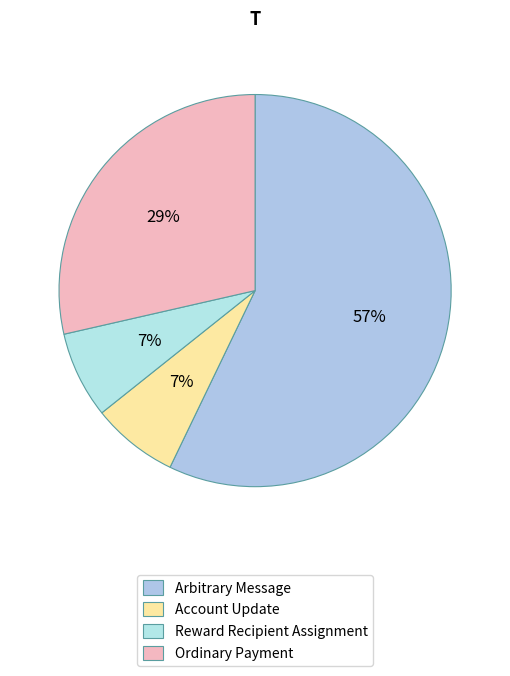

Rank the categories by value from lowest to highest.

Account Update, Reward Recipient Assignment, Ordinary Payment, Arbitrary Message